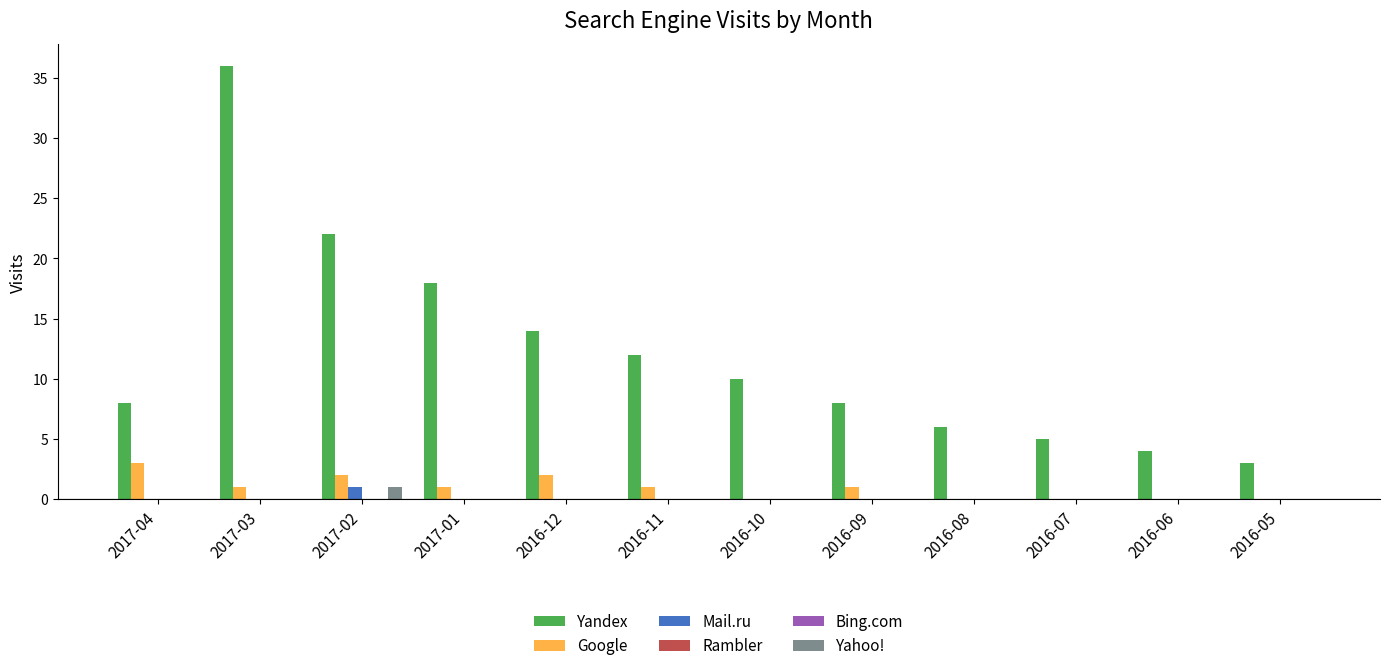

List the labels in order of Bing.com value, smallest first.

2017-04, 2017-03, 2017-02, 2017-01, 2016-12, 2016-11, 2016-10, 2016-09, 2016-08, 2016-07, 2016-06, 2016-05